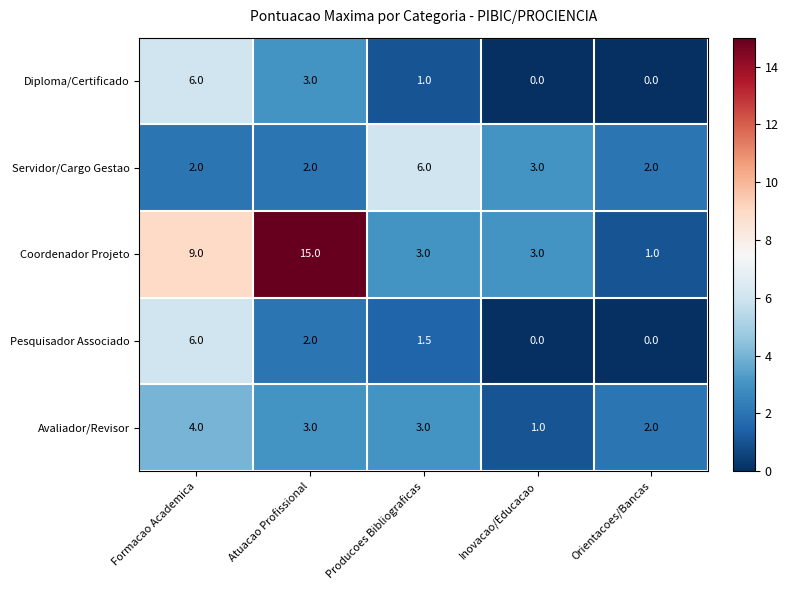

Count the number of data series in this chart.

5